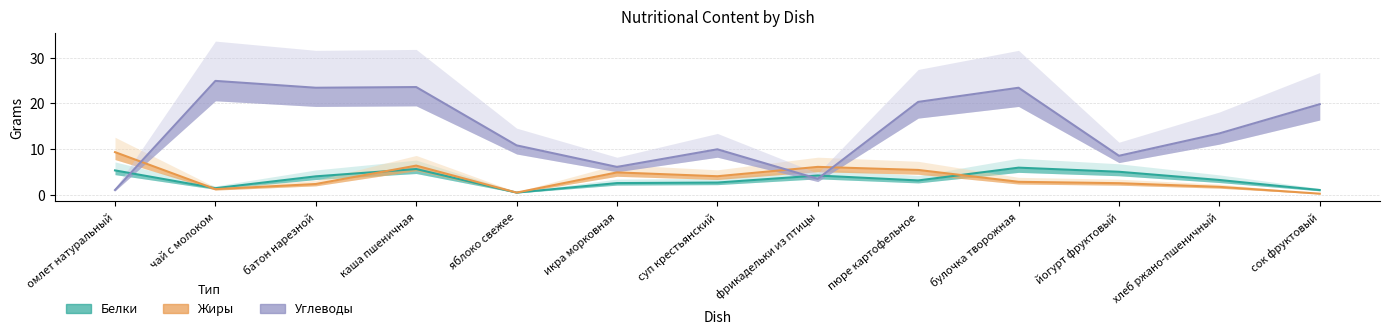

Is it true that Жиры equals 6.3 at каша пшеничная?

True